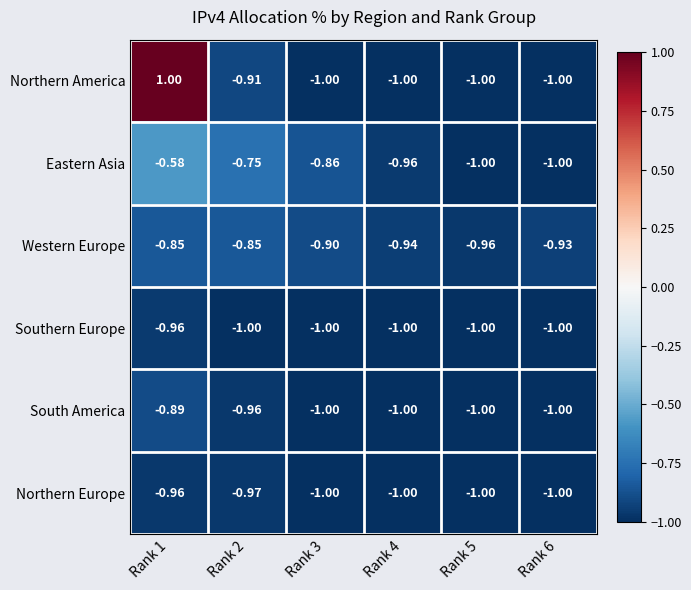

Which series has the widest spread of values?

Northern America